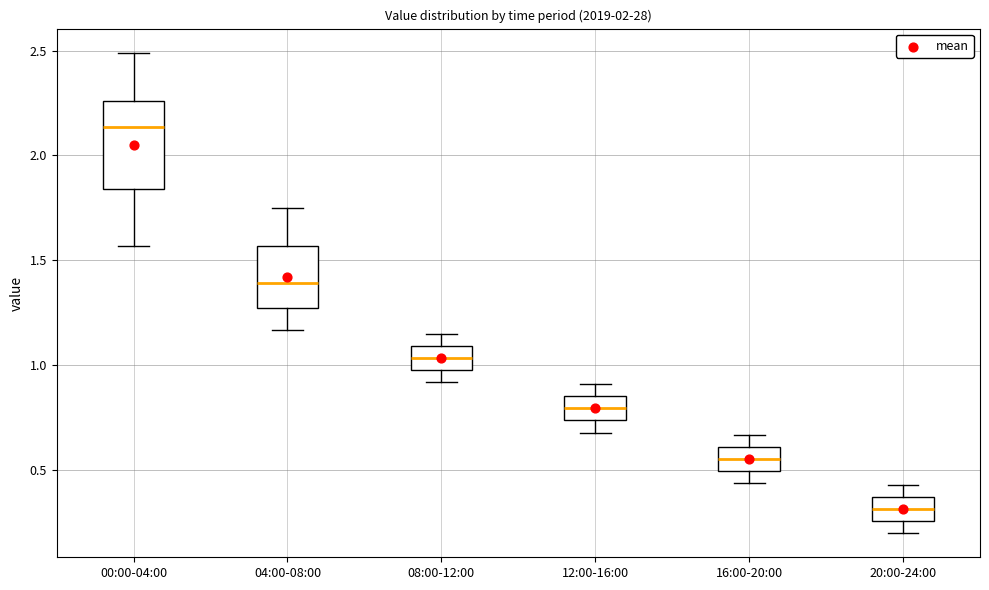

Reading left to right, transcribe this box plot: for each box, give where its median line is, the range the box spans, and where its two whiskers end, as read against the y-axis. The values are not printed on the chart, so give them approximately, as read against the axis.

00:00-04:00: median 2.15, box 1.85 to 2.25, whiskers 1.55 to 2.50
04:00-08:00: median 1.40, box 1.25 to 1.55, whiskers 1.15 to 1.75
08:00-12:00: median 1.05, box 1.00 to 1.10, whiskers 0.90 to 1.15
12:00-16:00: median 0.80, box 0.75 to 0.85, whiskers 0.70 to 0.90
16:00-20:00: median 0.55, box 0.50 to 0.60, whiskers 0.45 to 0.65
20:00-24:00: median 0.30, box 0.25 to 0.35, whiskers 0.20 to 0.45